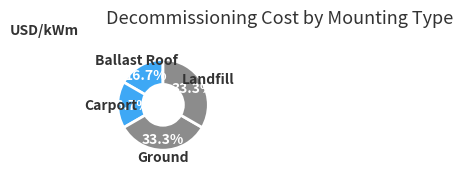

Is it true that Ground is 44% of the pie?

False